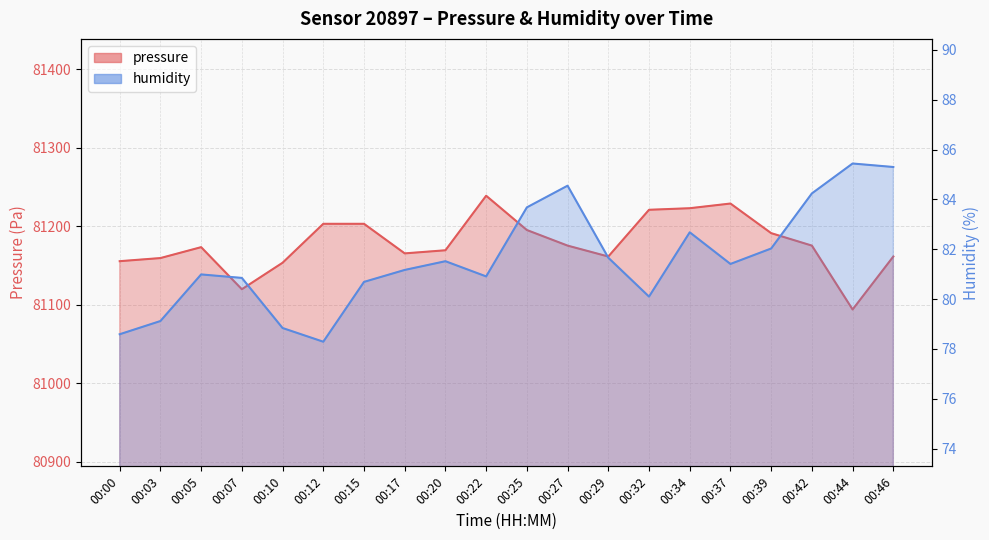

What are all the series names shown in the legend?

pressure, humidity